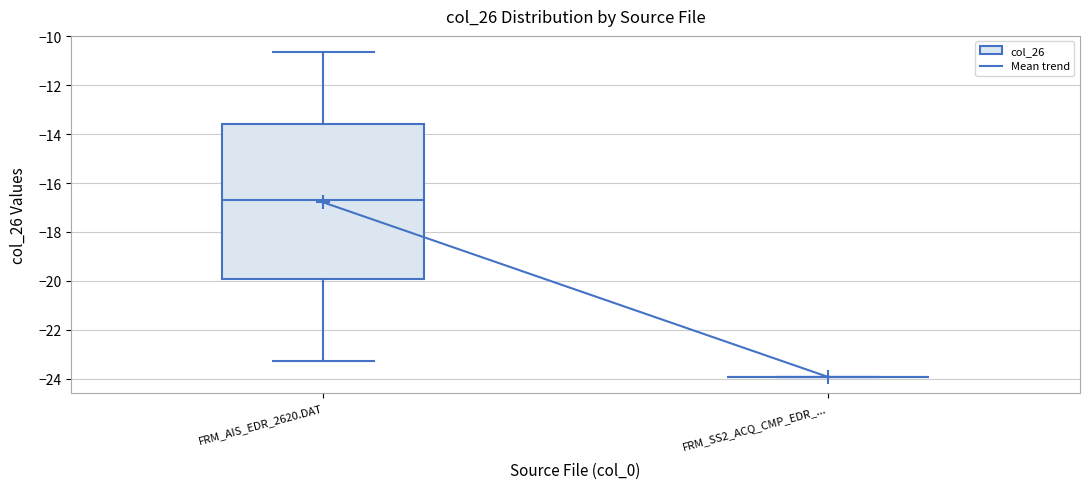

Reading left to right, transcribe this box plot: for each box, give where its median line is, the range the box spans, and where its two whiskers end, as read against the y-axis. The values are not printed on the chart, so give them approximately, as read against the axis.

FRM_AIS_EDR_2620.DAT: median -16.6, box -20.0 to -13.6, whiskers -23.2 to -10.6
FRM_SS2_ACQ_CMP_EDR_...: box collapsed to a line at -24.0, whiskers -24.0 to -24.0